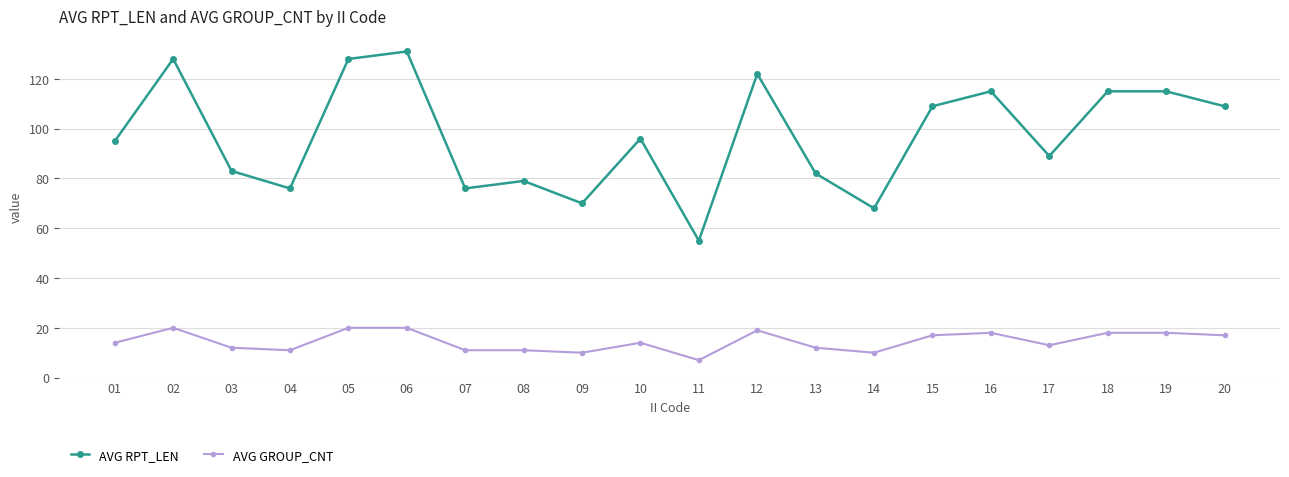

What is the lowest value of the AVG GROUP_CNT series?

7